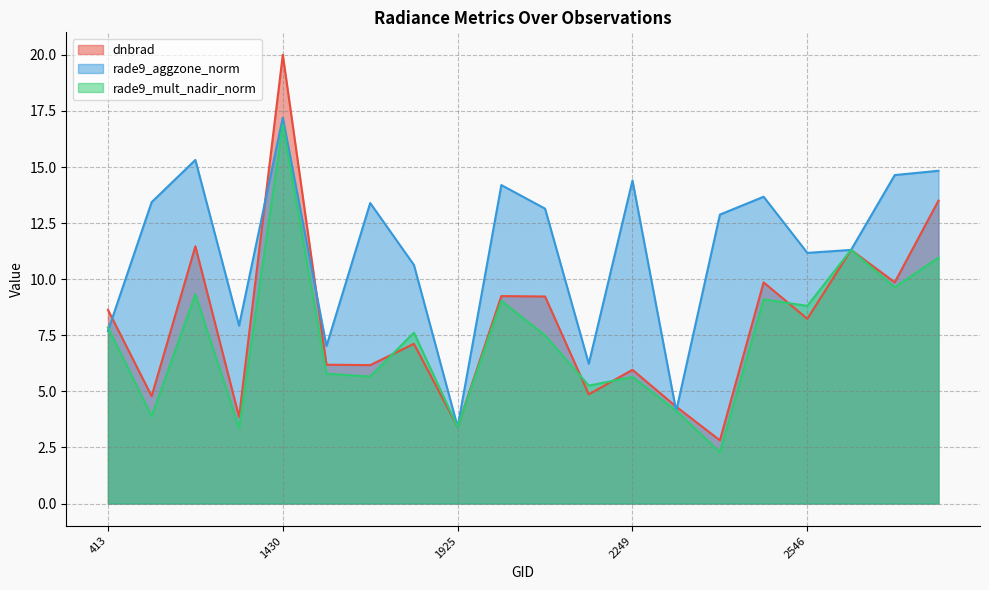

Reading left to right, what are all the values shown in this chart?

dnbrad: 8.6	4.8	11.5	3.9	20.0	6.2	6.2	7.1	3.4	9.2	9.2	4.9	6.0	4.3	2.8	9.9	8.2	11.3	9.9	13.5
rade9_aggzone_norm: 7.7	13.4	15.3	7.9	17.2	7.0	13.4	10.6	3.4	14.2	13.1	6.2	14.4	4.1	12.9	13.7	11.2	11.3	14.6	14.8
rade9_mult_nadir_norm: 7.9	3.9	9.3	3.4	16.9	5.8	5.7	7.6	3.4	9.0	7.5	5.3	5.6	4.1	2.3	9.1	8.8	11.3	9.6	11.0